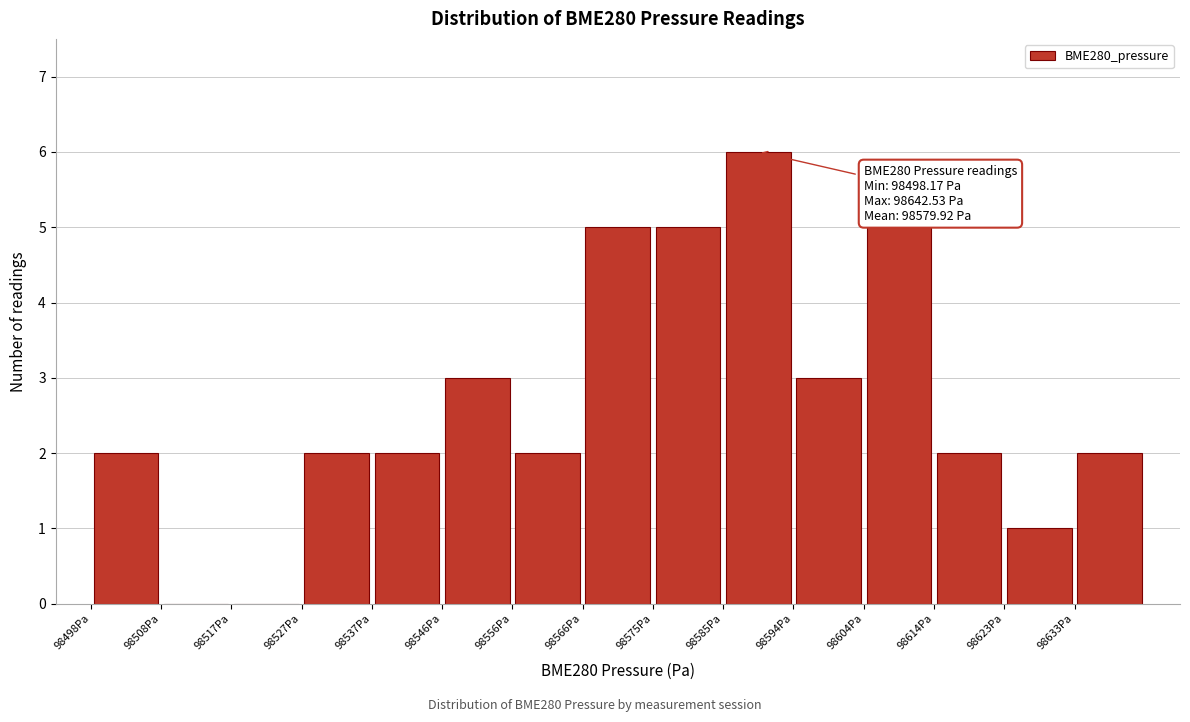

Over which range of the x-axis is the bar tallest?

98585 to 98594